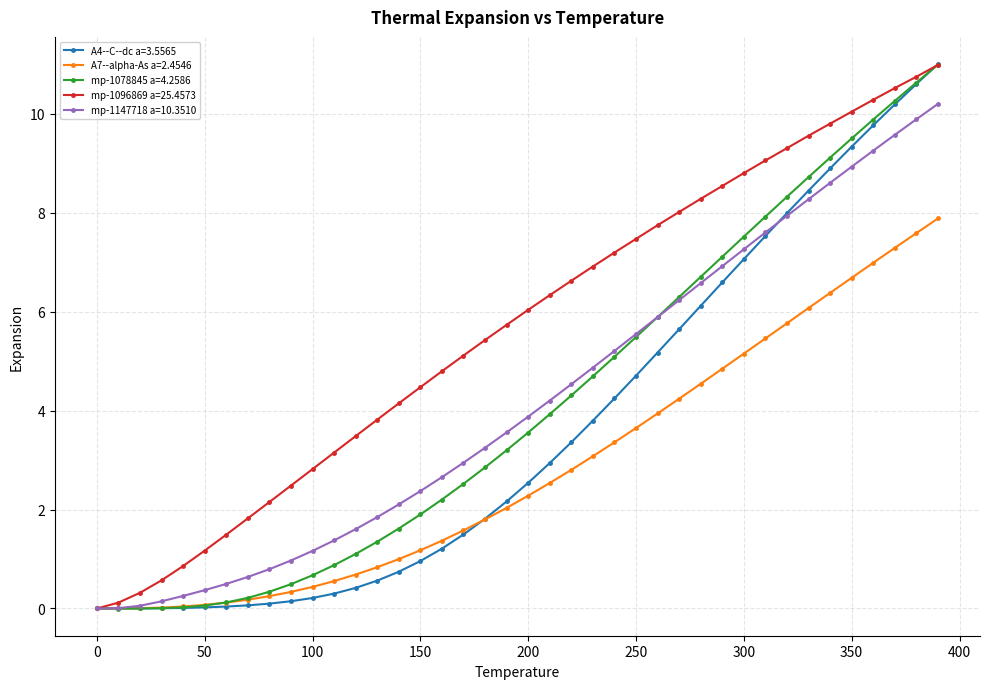

Which series has the largest total across all categories?

mp-1096869 a=25.4573